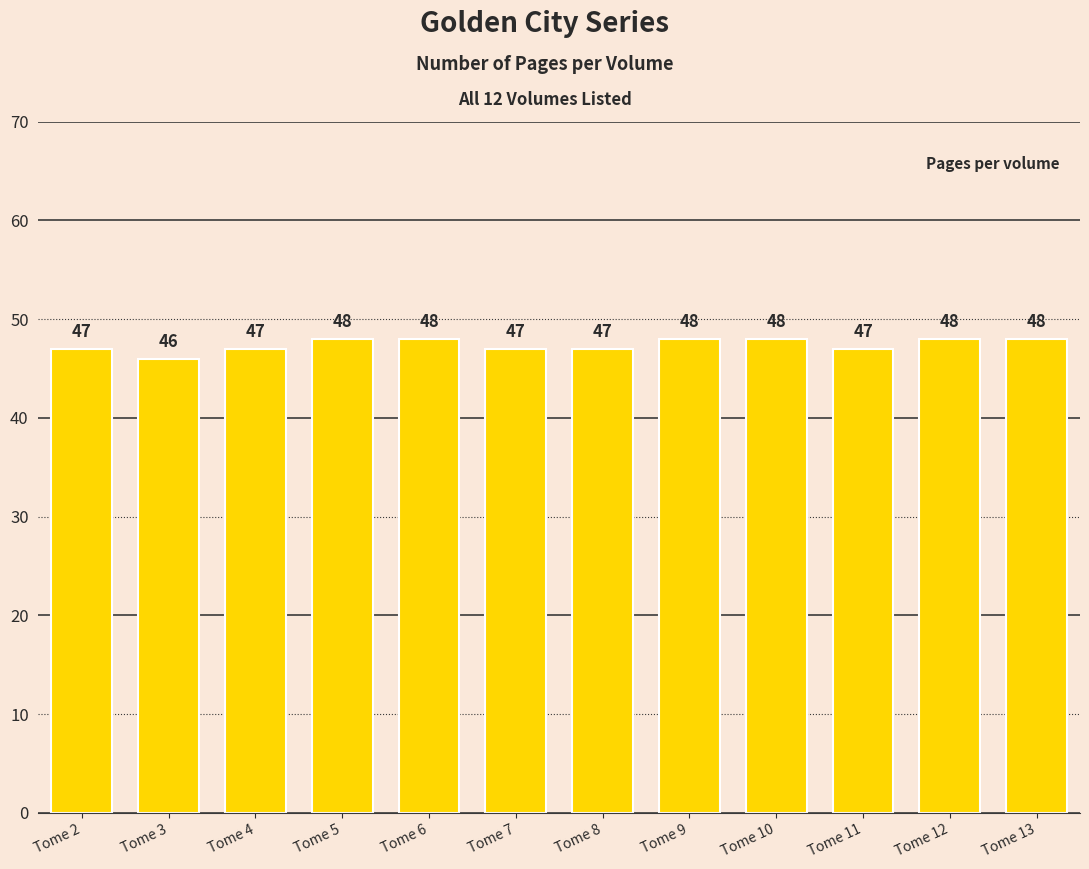

What is the sum of the values at Tome 12 and Tome 6?

96